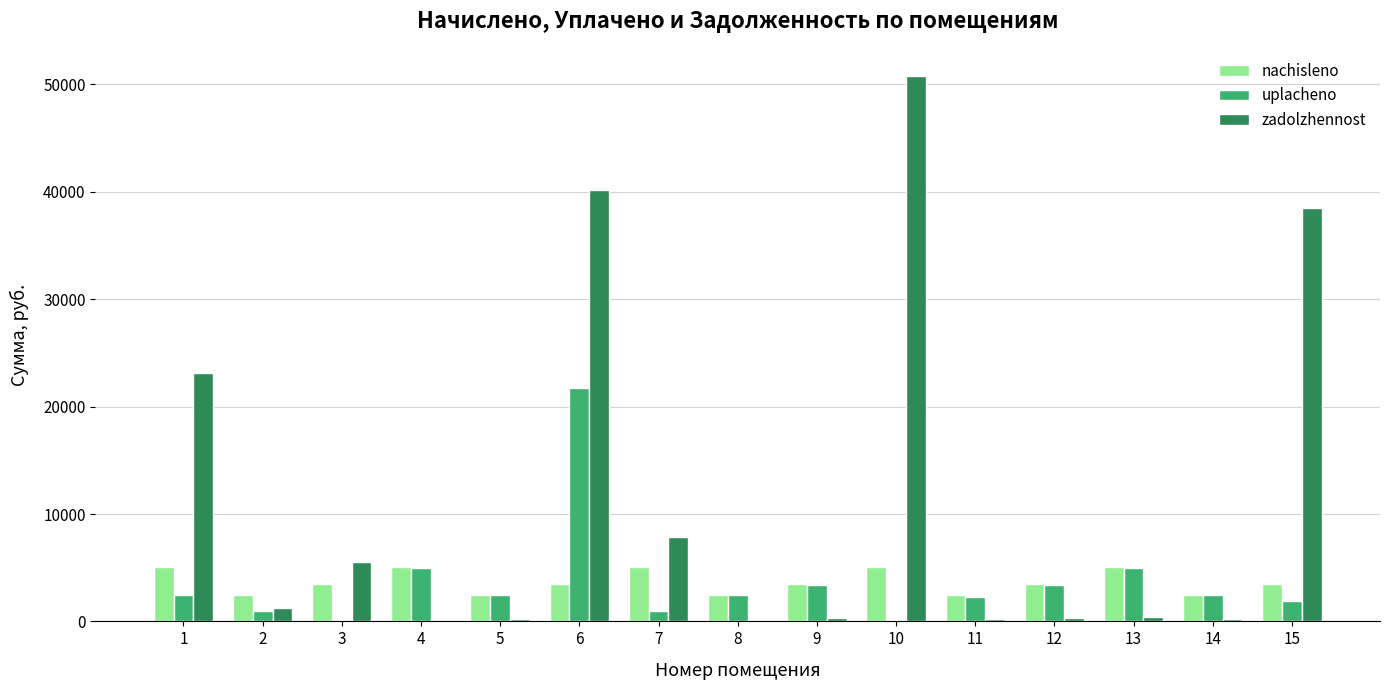

How many data points in nachisleno are above 3444?

10